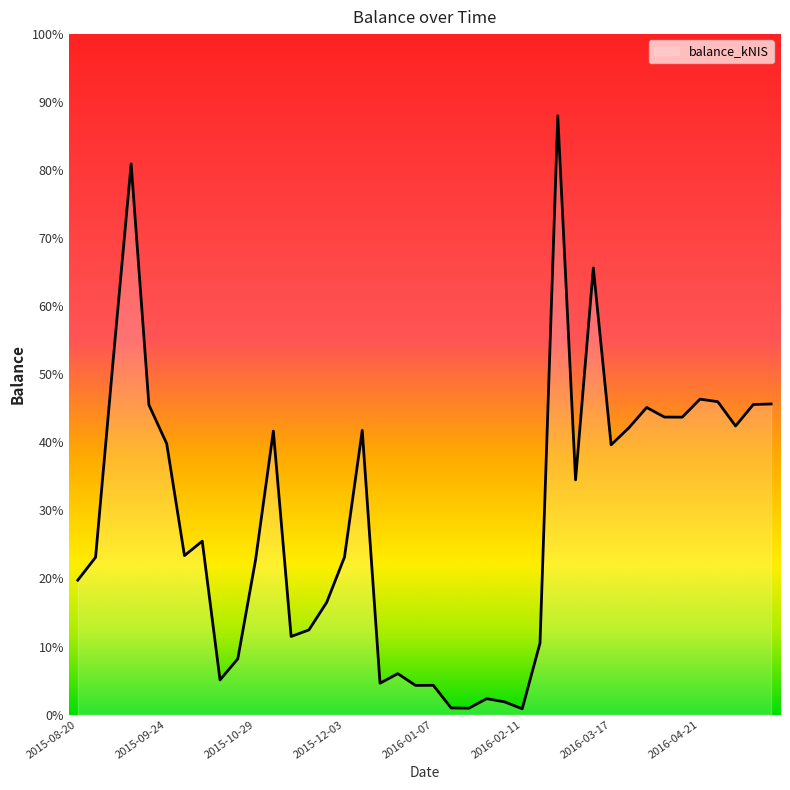

Does the chart display data point markers on the line(s)?

No